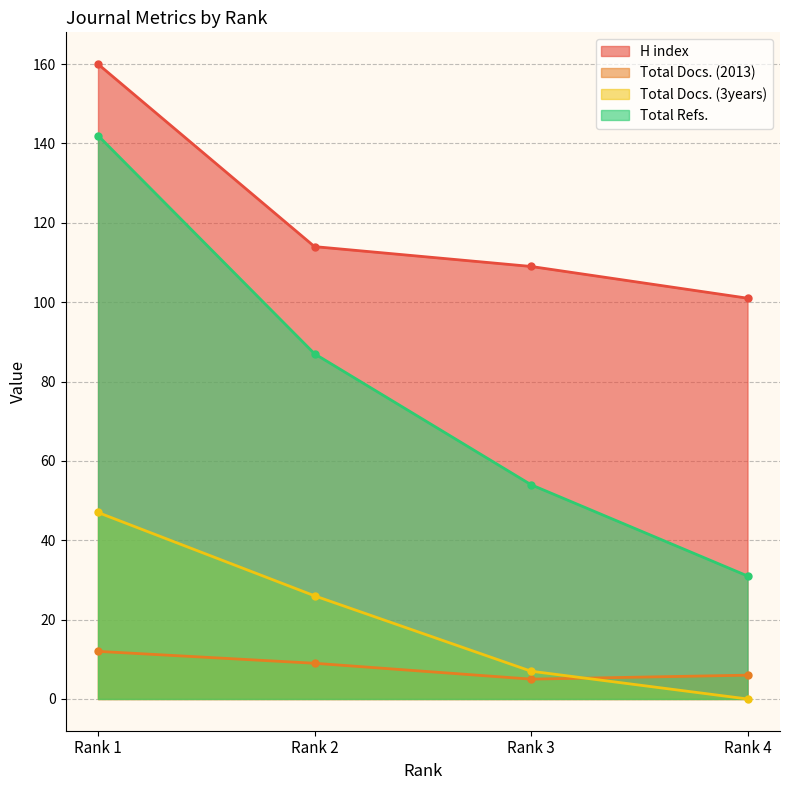

How many distinct data groups are displayed?

4